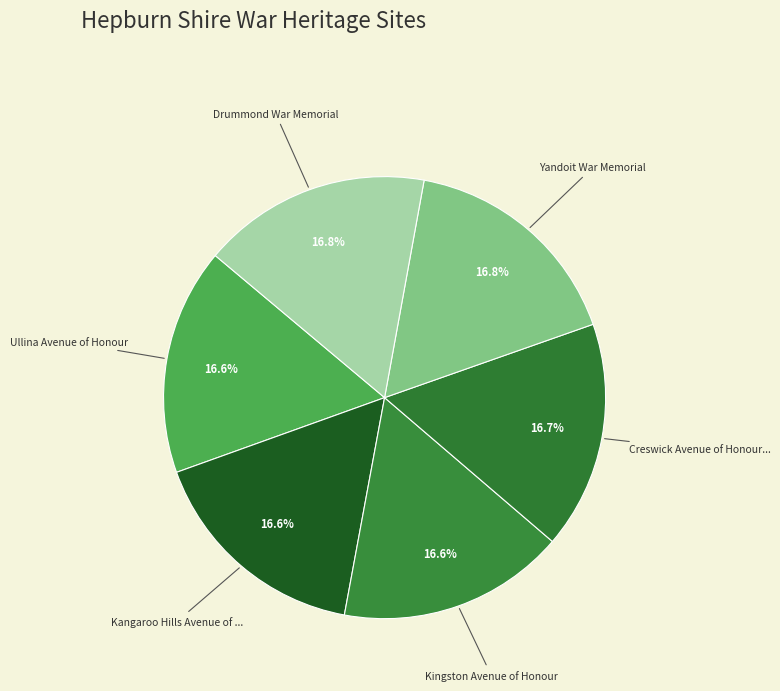

How many slices are in this pie chart?

6